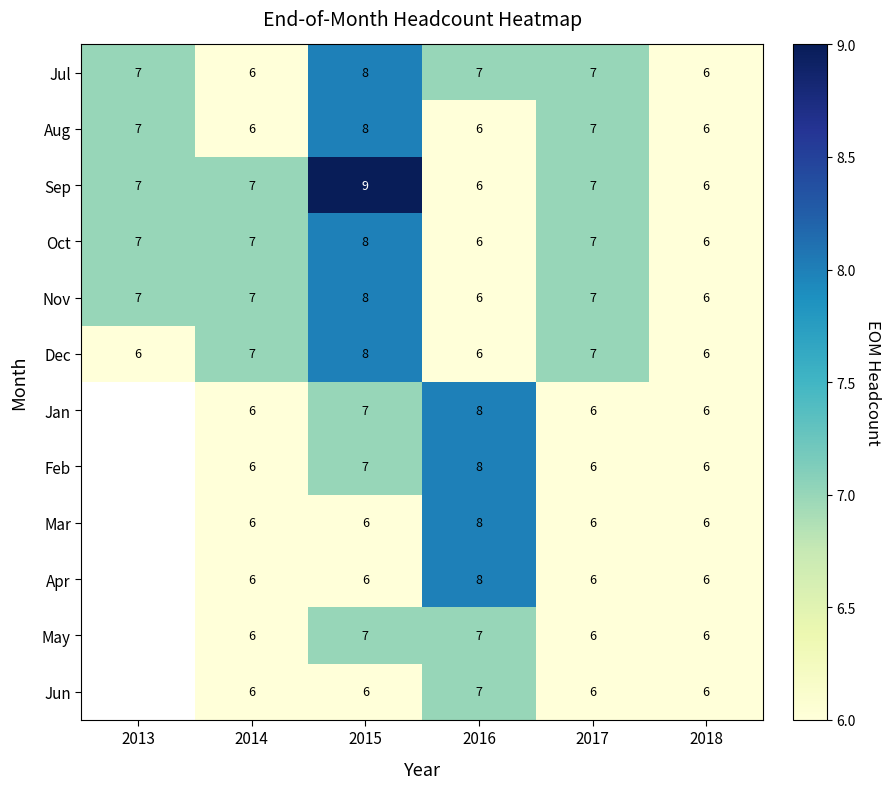

What is the maximum value for Oct?

8